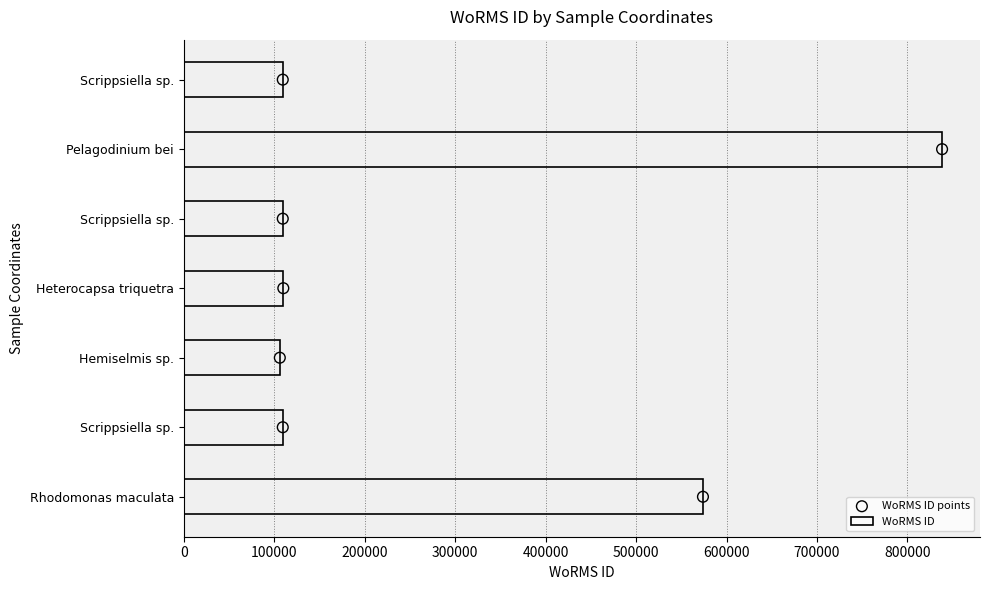

Which series reaches the minimum Y coordinate?

WoRMS ID points